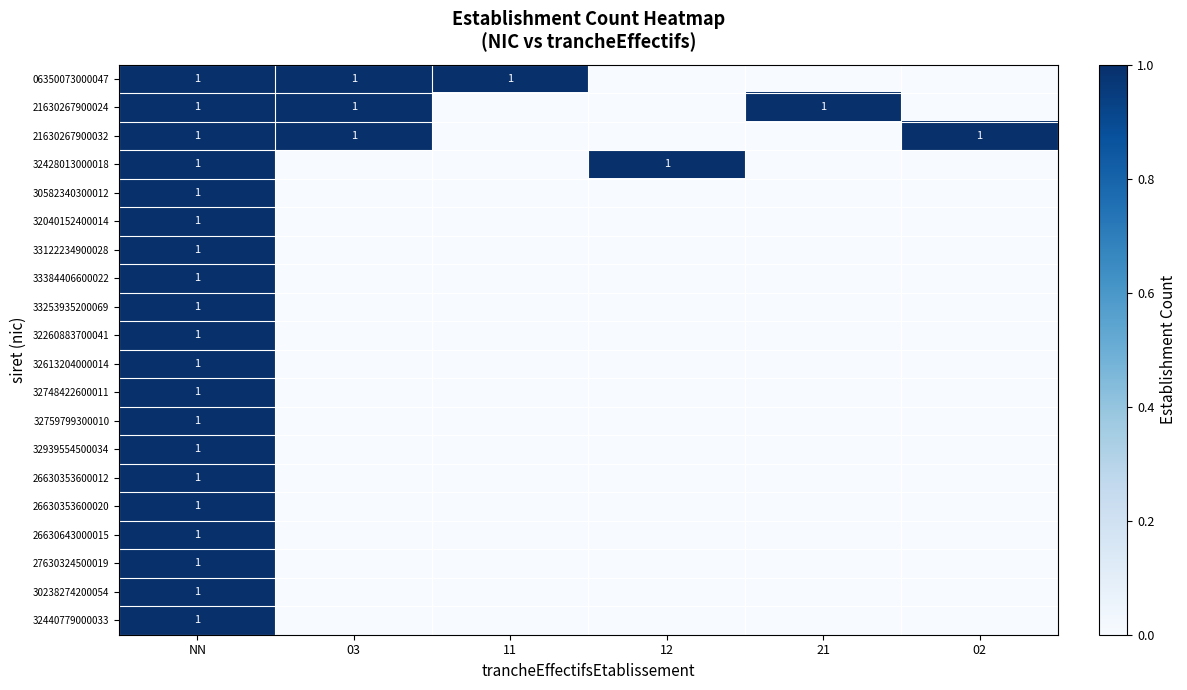

The value of 21630267900024 at NN is 2. True or false?

False